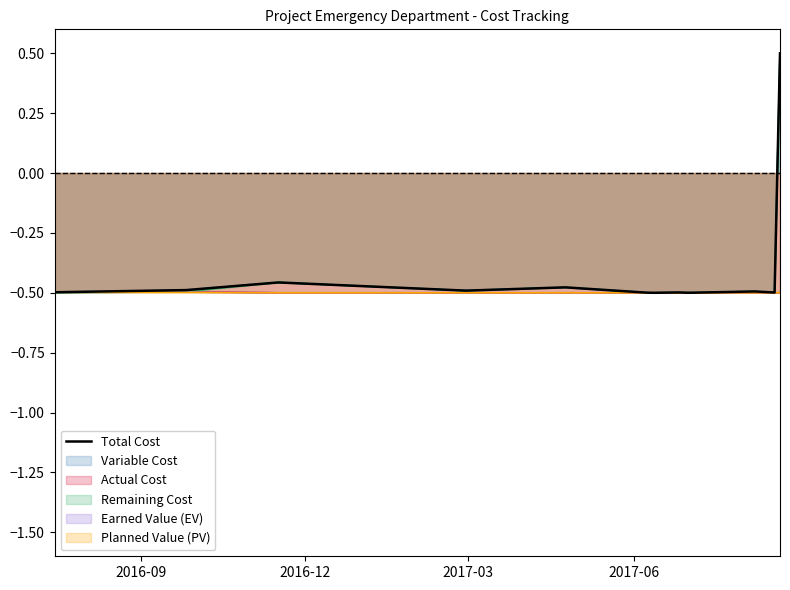

What is the sum of all values?

-7.4